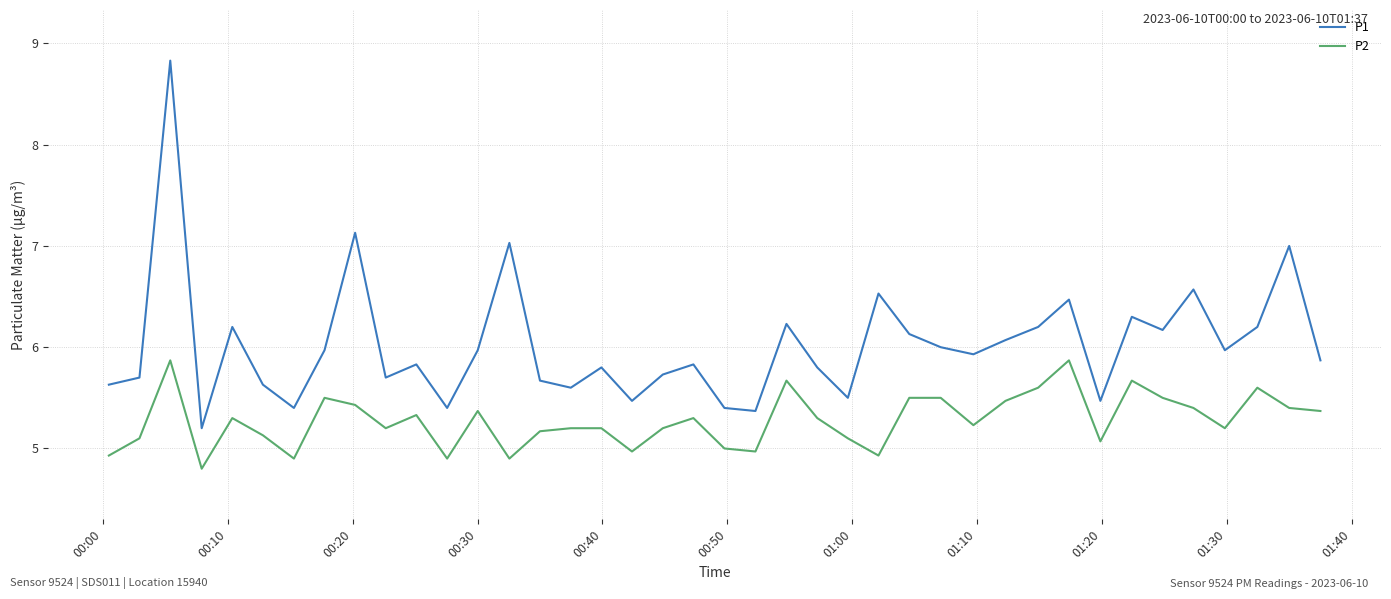

How many lines are shown in the chart?

2